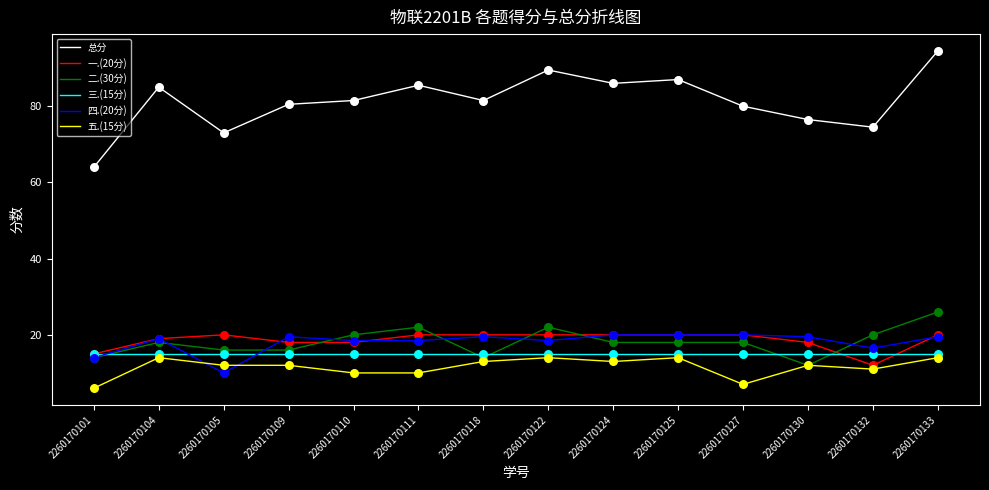

What is the total value across all series at 2260170104?

170.0